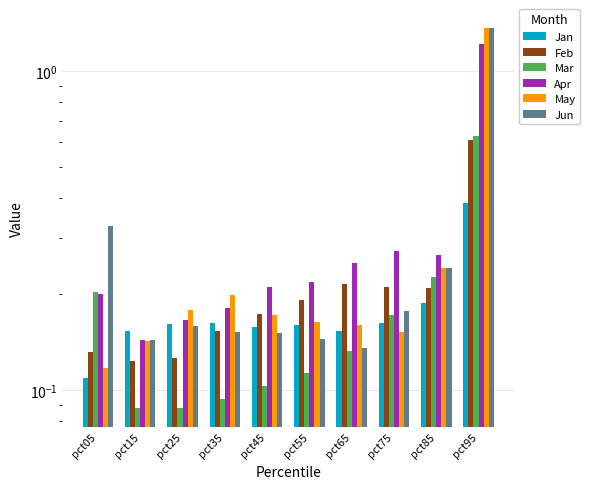

Is the value of Apr at pct55 greater than the value of Jun at pct95?

No